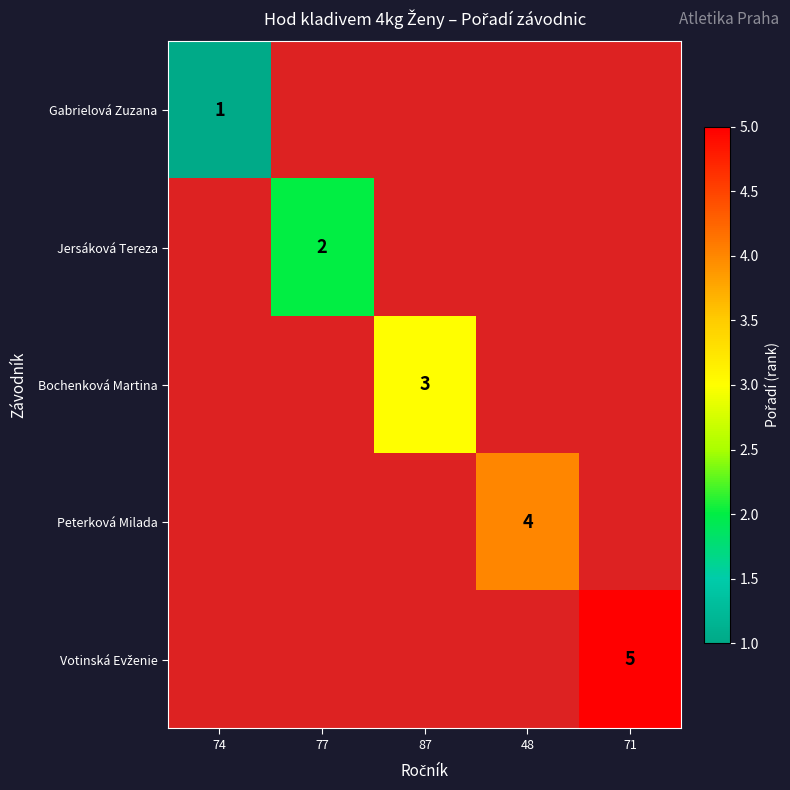

At which label is Gabrielová Zuzana closest to 1?

74